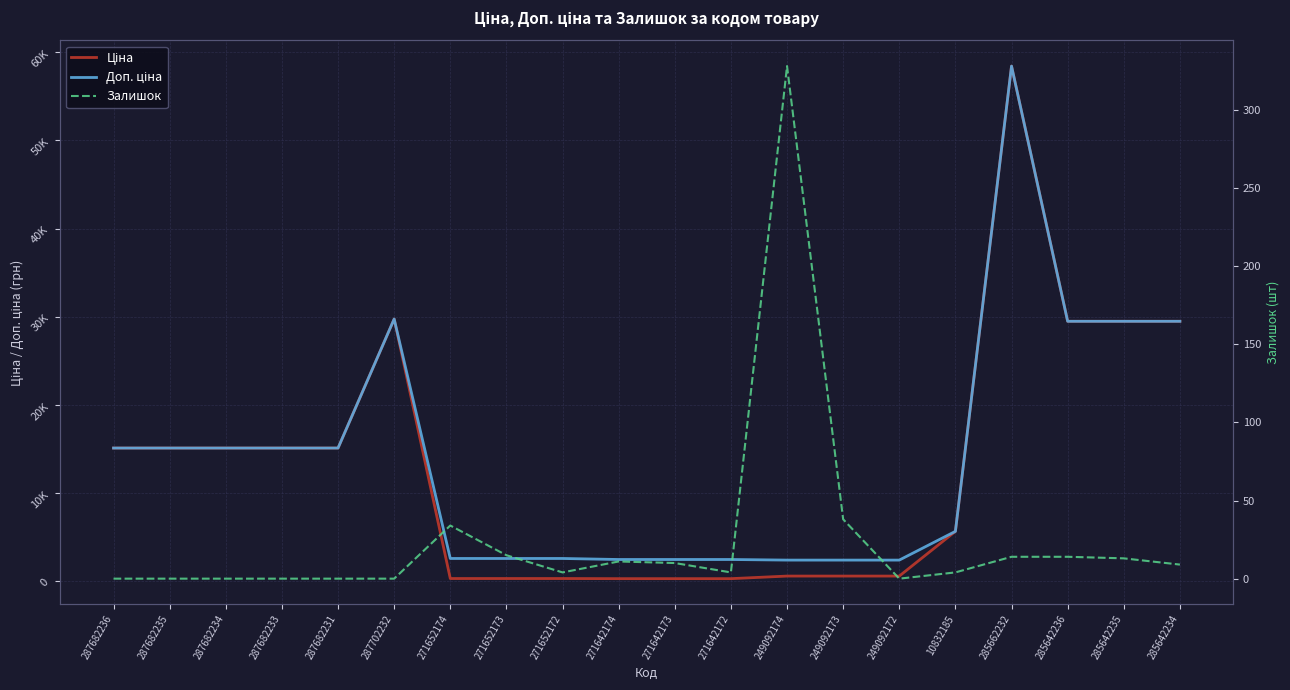

True or false: Ціна and Залишок cross at least once.

False